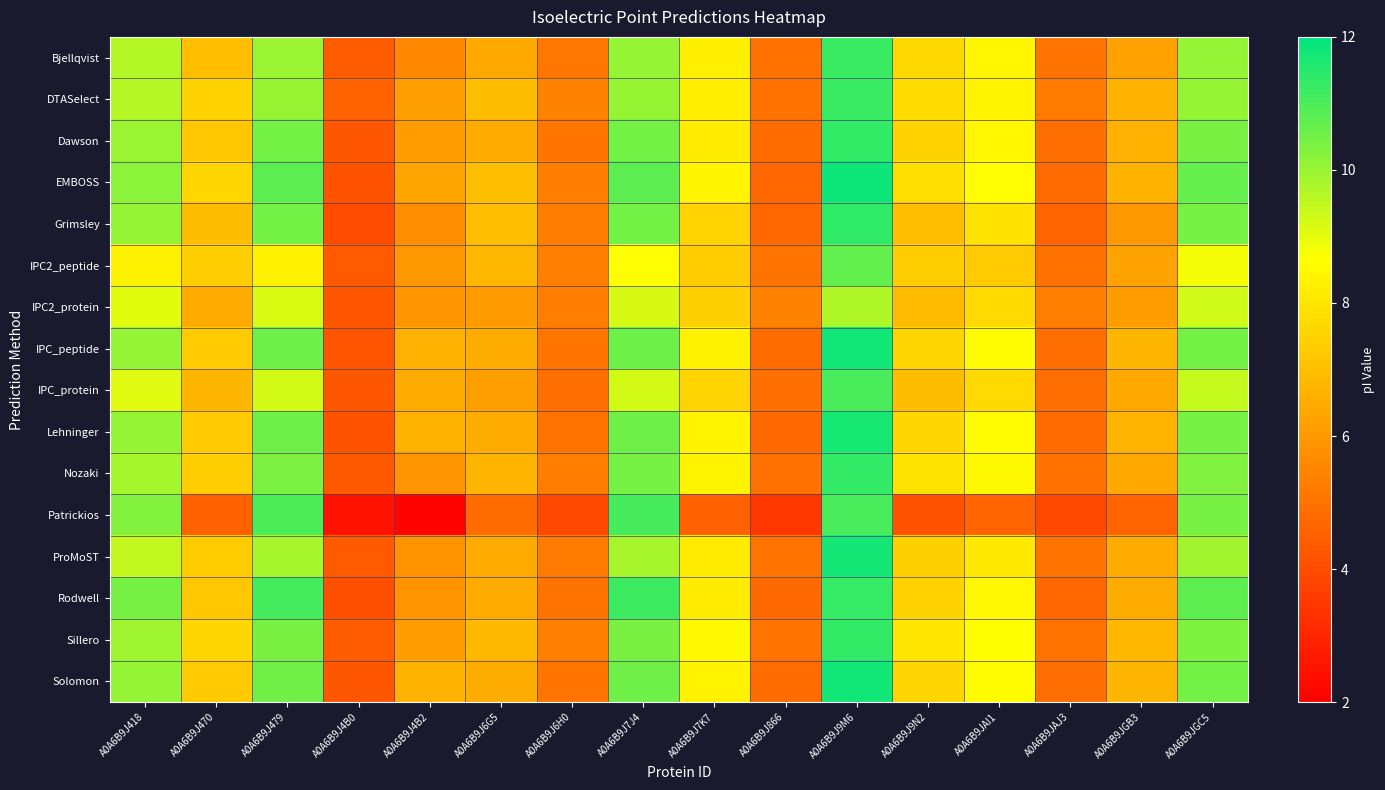

Reading left to right, transcribe all the data shown in this chart.

Bjellqvist: A0A6B9J418=9.6	A0A6B9J470=7.0	A0A6B9J479=10.0	A0A6B9J4B0=4.4	A0A6B9J4B2=5.6	A0A6B9J6G5=6.4	A0A6B9J6H0=5.1	A0A6B9J7J4=10.0	A0A6B9J7K7=8.3	A0A6B9J866=5.0	A0A6B9J9M6=11.3	A0A6B9J9N2=7.7	A0A6B9JAI1=8.4	A0A6B9JAJ3=5.0	A0A6B9JGB3=6.2	A0A6B9JGC5=10.1
DTASelect: A0A6B9J418=9.6	A0A6B9J470=7.5	A0A6B9J479=10.0	A0A6B9J4B0=4.6	A0A6B9J4B2=6.2	A0A6B9J6G5=6.9	A0A6B9J6H0=5.4	A0A6B9J7J4=10.0	A0A6B9J7K7=8.2	A0A6B9J866=5.0	A0A6B9J9M6=11.3	A0A6B9J9N2=7.8	A0A6B9JAI1=8.4	A0A6B9JAJ3=5.2	A0A6B9JGB3=6.7	A0A6B9JGC5=10.0
Dawson: A0A6B9J418=10.0	A0A6B9J470=7.2	A0A6B9J479=10.5	A0A6B9J4B0=4.3	A0A6B9J4B2=6.1	A0A6B9J6G5=6.5	A0A6B9J6H0=5.1	A0A6B9J7J4=10.5	A0A6B9J7K7=8.2	A0A6B9J866=4.9	A0A6B9J9M6=11.3	A0A6B9J9N2=7.5	A0A6B9JAI1=8.4	A0A6B9JAJ3=4.9	A0A6B9JGB3=6.6	A0A6B9JGC5=10.4
EMBOSS: A0A6B9J418=10.2	A0A6B9J470=7.6	A0A6B9J479=10.8	A0A6B9J4B0=4.2	A0A6B9J4B2=6.3	A0A6B9J6G5=7.0	A0A6B9J6H0=5.3	A0A6B9J7J4=10.8	A0A6B9J7K7=8.4	A0A6B9J866=4.7	A0A6B9J9M6=11.8	A0A6B9J9N2=7.8	A0A6B9JAI1=8.6	A0A6B9JAJ3=4.8	A0A6B9JGB3=6.7	A0A6B9JGC5=10.7
Grimsley: A0A6B9J418=10.0	A0A6B9J470=6.9	A0A6B9J479=10.5	A0A6B9J4B0=4.0	A0A6B9J4B2=5.7	A0A6B9J6G5=7.0	A0A6B9J6H0=5.3	A0A6B9J7J4=10.5	A0A6B9J7K7=7.6	A0A6B9J866=4.7	A0A6B9J9M6=11.4	A0A6B9J9N2=7.0	A0A6B9JAI1=7.9	A0A6B9JAJ3=4.6	A0A6B9JGB3=6.0	A0A6B9JGC5=10.5
IPC2_peptide: A0A6B9J418=8.3	A0A6B9J470=7.4	A0A6B9J479=8.3	A0A6B9J4B0=4.4	A0A6B9J4B2=6.0	A0A6B9J6G5=6.8	A0A6B9J6H0=5.4	A0A6B9J7J4=8.7	A0A6B9J7K7=7.4	A0A6B9J866=5.0	A0A6B9J9M6=10.7	A0A6B9J9N2=7.4	A0A6B9JAI1=7.3	A0A6B9JAJ3=5.0	A0A6B9JGB3=6.3	A0A6B9JGC5=8.8
IPC2_protein: A0A6B9J418=9.0	A0A6B9J470=6.5	A0A6B9J479=9.2	A0A6B9J4B0=4.3	A0A6B9J4B2=5.9	A0A6B9J6G5=6.0	A0A6B9J6H0=5.3	A0A6B9J7J4=9.2	A0A6B9J7K7=7.5	A0A6B9J866=5.4	A0A6B9J9M6=9.7	A0A6B9J9N2=6.9	A0A6B9JAI1=7.7	A0A6B9JAJ3=5.3	A0A6B9JGB3=6.1	A0A6B9JGC5=9.3
IPC_peptide: A0A6B9J418=10.1	A0A6B9J470=7.3	A0A6B9J479=10.5	A0A6B9J4B0=4.2	A0A6B9J4B2=6.6	A0A6B9J6G5=6.5	A0A6B9J6H0=5.1	A0A6B9J7J4=10.6	A0A6B9J7K7=8.3	A0A6B9J866=4.9	A0A6B9J9M6=11.8	A0A6B9J9N2=7.6	A0A6B9JAI1=8.6	A0A6B9JAJ3=4.9	A0A6B9JGB3=6.8	A0A6B9JGC5=10.5
IPC_protein: A0A6B9J418=9.1	A0A6B9J470=6.8	A0A6B9J479=9.2	A0A6B9J4B0=4.3	A0A6B9J4B2=6.5	A0A6B9J6G5=6.2	A0A6B9J6H0=4.9	A0A6B9J7J4=9.2	A0A6B9J7K7=7.6	A0A6B9J866=4.9	A0A6B9J9M6=11.0	A0A6B9J9N2=7.0	A0A6B9JAI1=7.7	A0A6B9JAJ3=4.9	A0A6B9JGB3=6.4	A0A6B9JGC5=9.4
Lehninger: A0A6B9J418=10.0	A0A6B9J470=7.3	A0A6B9J479=10.5	A0A6B9J4B0=4.2	A0A6B9J4B2=6.6	A0A6B9J6G5=6.5	A0A6B9J6H0=5.0	A0A6B9J7J4=10.5	A0A6B9J7K7=8.4	A0A6B9J866=4.8	A0A6B9J9M6=11.7	A0A6B9J9N2=7.6	A0A6B9JAI1=8.6	A0A6B9JAJ3=4.8	A0A6B9JGB3=6.8	A0A6B9JGC5=10.4
Nozaki: A0A6B9J418=9.8	A0A6B9J470=7.4	A0A6B9J479=10.4	A0A6B9J4B0=4.4	A0A6B9J4B2=5.9	A0A6B9J6G5=6.7	A0A6B9J6H0=5.3	A0A6B9J7J4=10.4	A0A6B9J7K7=8.4	A0A6B9J866=5.0	A0A6B9J9M6=11.3	A0A6B9J9N2=8.0	A0A6B9JAI1=8.5	A0A6B9JAJ3=5.0	A0A6B9JGB3=6.5	A0A6B9JGC5=10.3
Patrickios: A0A6B9J418=10.3	A0A6B9J470=4.5	A0A6B9J479=11.0	A0A6B9J4B0=2.5	A0A6B9J4B2=2.1	A0A6B9J6G5=4.9	A0A6B9J6H0=3.9	A0A6B9J7J4=11.1	A0A6B9J7K7=4.5	A0A6B9J866=3.5	A0A6B9J9M6=11.0	A0A6B9J9N2=4.2	A0A6B9JAI1=4.6	A0A6B9JAJ3=3.9	A0A6B9JGB3=4.6	A0A6B9JGC5=10.5
ProMoST: A0A6B9J418=9.4	A0A6B9J470=7.3	A0A6B9J479=9.8	A0A6B9J4B0=4.4	A0A6B9J4B2=5.8	A0A6B9J6G5=6.5	A0A6B9J6H0=5.2	A0A6B9J7J4=9.8	A0A6B9J7K7=8.2	A0A6B9J866=5.0	A0A6B9J9M6=11.7	A0A6B9J9N2=7.4	A0A6B9JAI1=8.1	A0A6B9JAJ3=5.1	A0A6B9JGB3=6.5	A0A6B9JGC5=9.9
Rodwell: A0A6B9J418=10.4	A0A6B9J470=7.2	A0A6B9J479=11.1	A0A6B9J4B0=4.1	A0A6B9J4B2=5.9	A0A6B9J6G5=6.5	A0A6B9J6H0=5.0	A0A6B9J7J4=11.2	A0A6B9J7K7=8.2	A0A6B9J866=4.8	A0A6B9J9M6=11.3	A0A6B9J9N2=7.5	A0A6B9JAI1=8.5	A0A6B9JAJ3=4.7	A0A6B9JGB3=6.5	A0A6B9JGC5=10.8
Sillero: A0A6B9J418=9.9	A0A6B9J470=7.6	A0A6B9J479=10.4	A0A6B9J4B0=4.4	A0A6B9J4B2=6.1	A0A6B9J6G5=6.9	A0A6B9J6H0=5.4	A0A6B9J7J4=10.4	A0A6B9J7K7=8.5	A0A6B9J866=5.0	A0A6B9J9M6=11.3	A0A6B9J9N2=8.0	A0A6B9JAI1=8.7	A0A6B9JAJ3=5.0	A0A6B9JGB3=6.8	A0A6B9JGC5=10.3
Solomon: A0A6B9J418=10.1	A0A6B9J470=7.3	A0A6B9J479=10.5	A0A6B9J4B0=4.3	A0A6B9J4B2=6.6	A0A6B9J6G5=6.5	A0A6B9J6H0=5.1	A0A6B9J7J4=10.5	A0A6B9J7K7=8.4	A0A6B9J866=4.8	A0A6B9J9M6=11.8	A0A6B9J9N2=7.6	A0A6B9JAI1=8.6	A0A6B9JAJ3=4.9	A0A6B9JGB3=6.8	A0A6B9JGC5=10.5